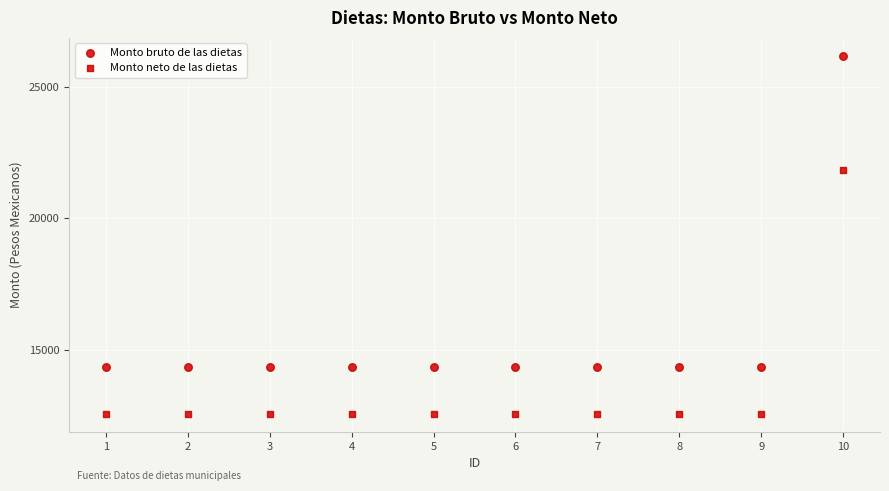

How many data points are displayed?

20